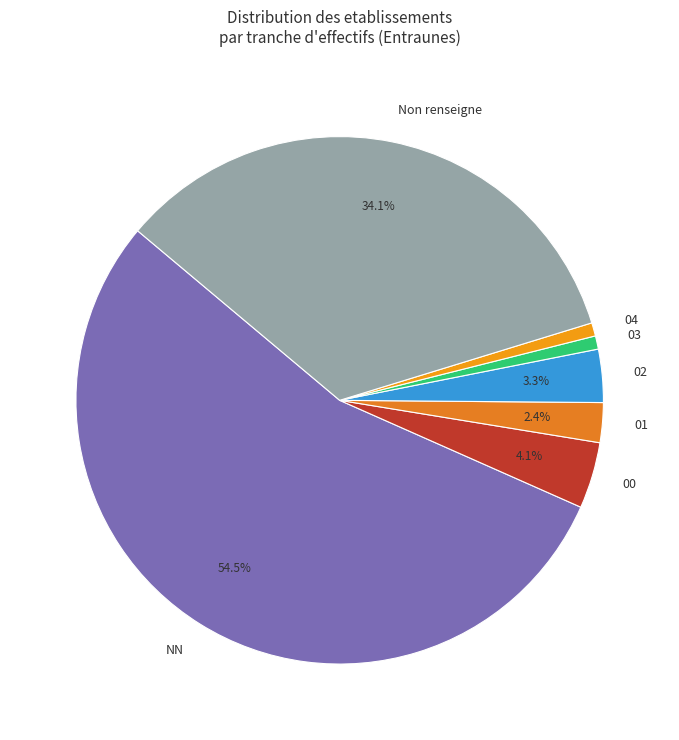

Which category has the biggest portion of the pie?

NN